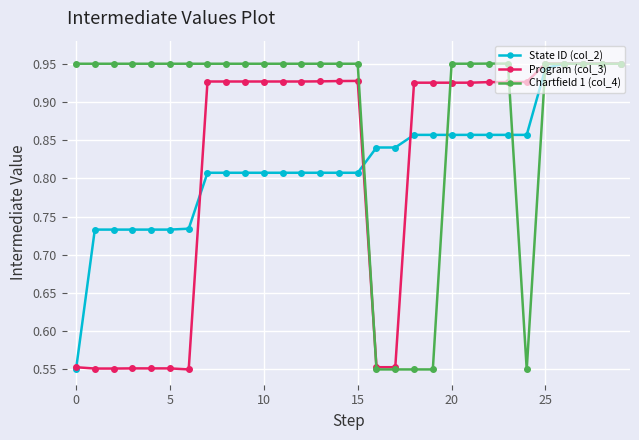

What are all the series names shown in the legend?

State ID (col_2), Program (col_3), Chartfield 1 (col_4)